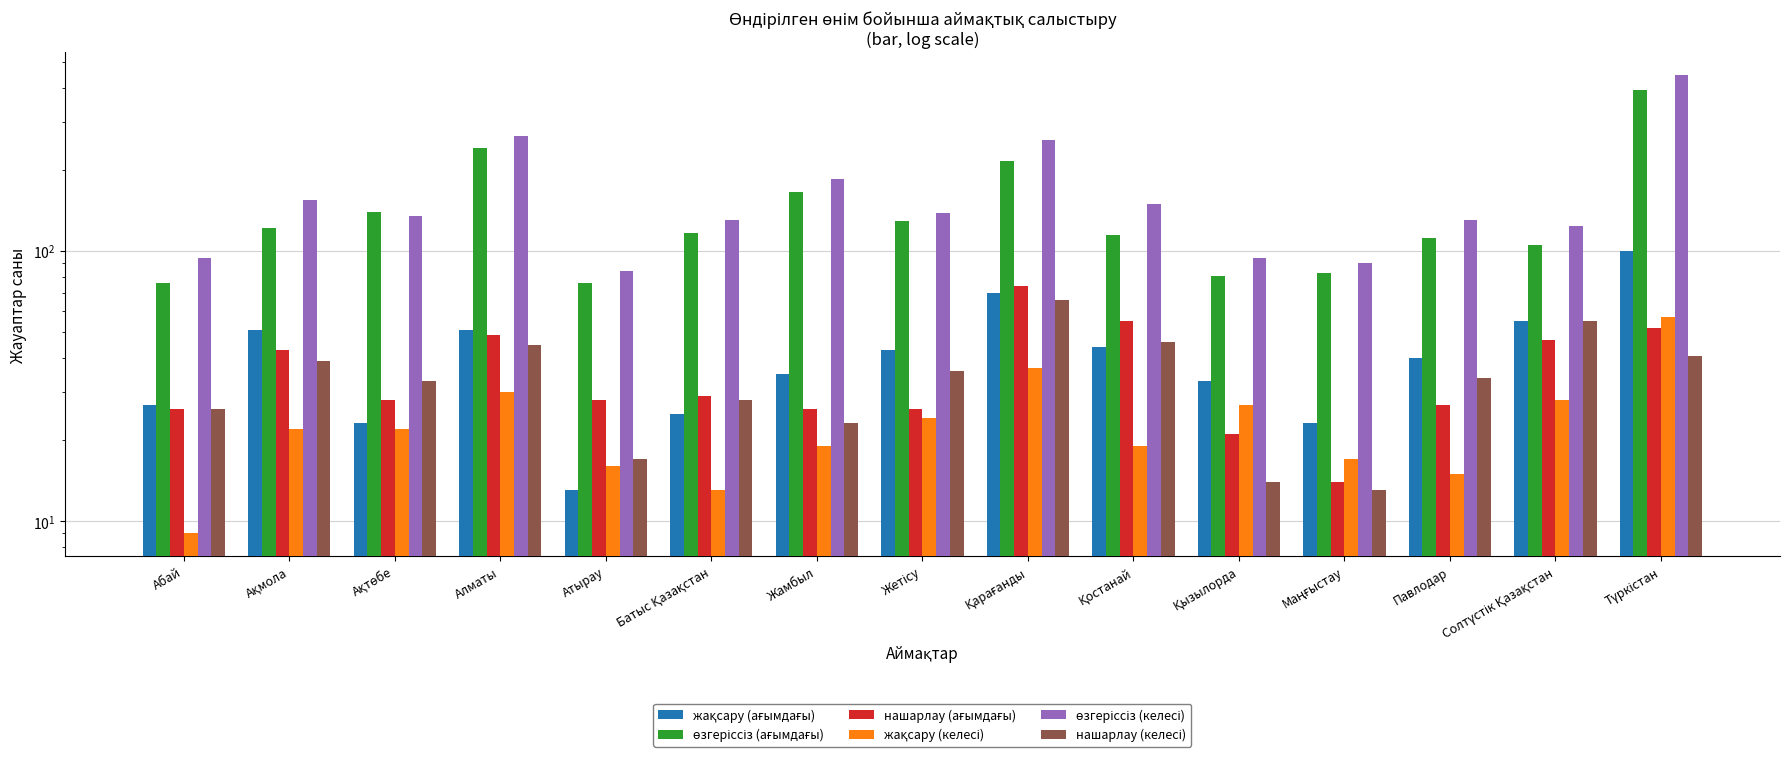

Reading left to right, what are all the values shown in this chart?

жақсару (ағымдағы): Абай=27	Ақмола=51	Ақтөбе=23	Алматы=51	Атырау=13	Батыс Қазақстан=25	Жамбыл=35	Жетісу=43	Қарағанды=70	Қостанай=44	Қызылорда=33	Маңғыстау=23	Павлодар=40	Солтүстік Қазақстан=55	Түркістан=100
өзгеріссіз (ағымдағы): Абай=76	Ақмола=122	Ақтөбе=139	Алматы=241	Атырау=76	Батыс Қазақстан=117	Жамбыл=166	Жетісу=129	Қарағанды=216	Қостанай=115	Қызылорда=81	Маңғыстау=83	Павлодар=112	Солтүстік Қазақстан=105	Түркістан=393
нашарлау (ағымдағы): Абай=26	Ақмола=43	Ақтөбе=28	Алматы=49	Атырау=28	Батыс Қазақстан=29	Жамбыл=26	Жетісу=26	Қарағанды=74	Қостанай=55	Қызылорда=21	Маңғыстау=14	Павлодар=27	Солтүстік Қазақстан=47	Түркістан=52
жақсару (келесі): Абай=9	Ақмола=22	Ақтөбе=22	Алматы=30	Атырау=16	Батыс Қазақстан=13	Жамбыл=19	Жетісу=24	Қарағанды=37	Қостанай=19	Қызылорда=27	Маңғыстау=17	Павлодар=15	Солтүстік Қазақстан=28	Түркістан=57
өзгеріссіз (келесі): Абай=94	Ақмола=155	Ақтөбе=135	Алматы=266	Атырау=84	Батыс Қазақстан=130	Жамбыл=185	Жетісу=138	Қарағанды=257	Қостанай=149	Қызылорда=94	Маңғыстау=90	Павлодар=130	Солтүстік Қазақстан=124	Түркістан=447
нашарлау (келесі): Абай=26	Ақмола=39	Ақтөбе=33	Алматы=45	Атырау=17	Батыс Қазақстан=28	Жамбыл=23	Жетісу=36	Қарағанды=66	Қостанай=46	Қызылорда=14	Маңғыстау=13	Павлодар=34	Солтүстік Қазақстан=55	Түркістан=41